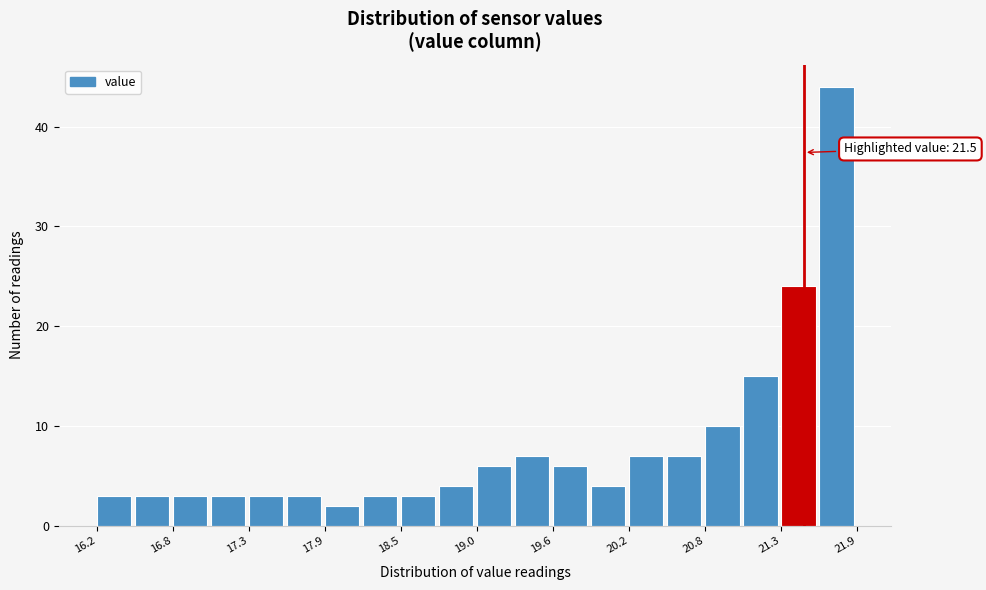

Read against the x-axis, roughly where is the centre of the tallest bar?

21.7